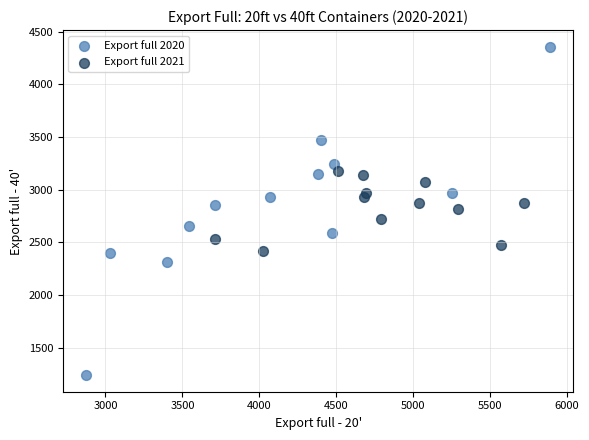

Which series contains the lowest Y value?

Export full 2020